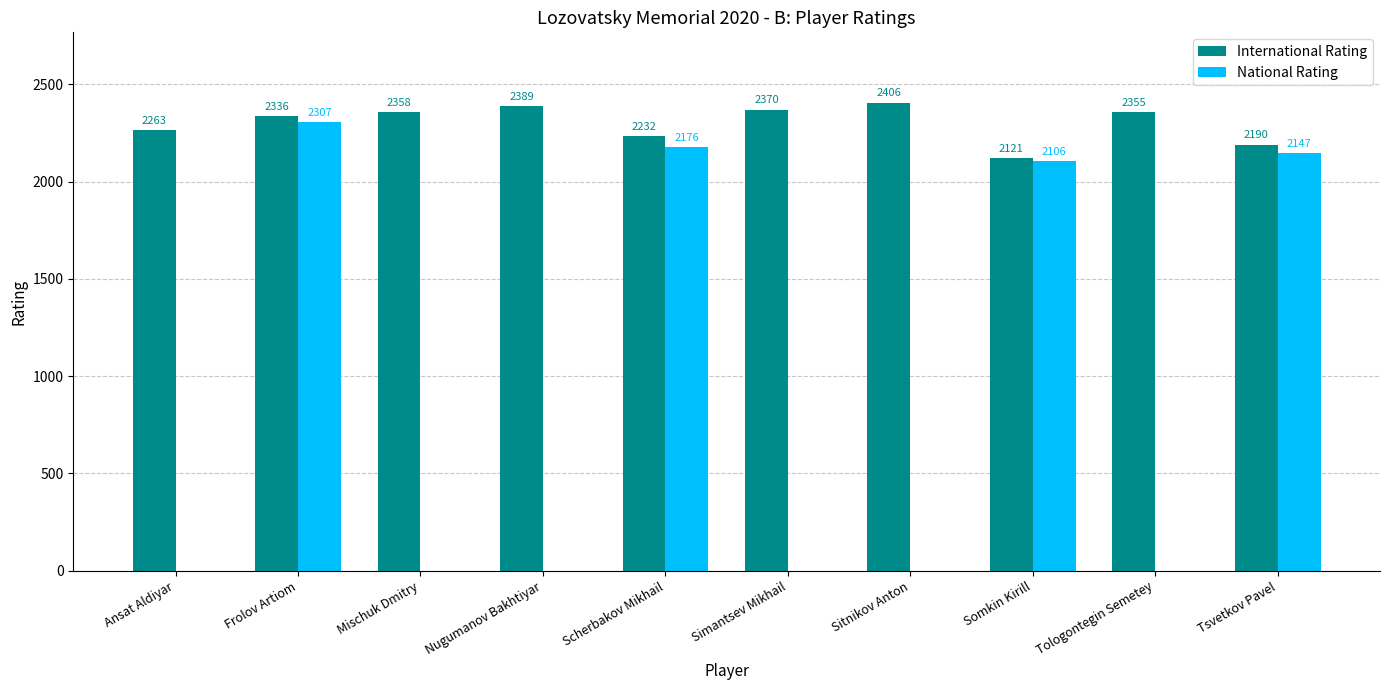

How many categories are shown in the chart?

10